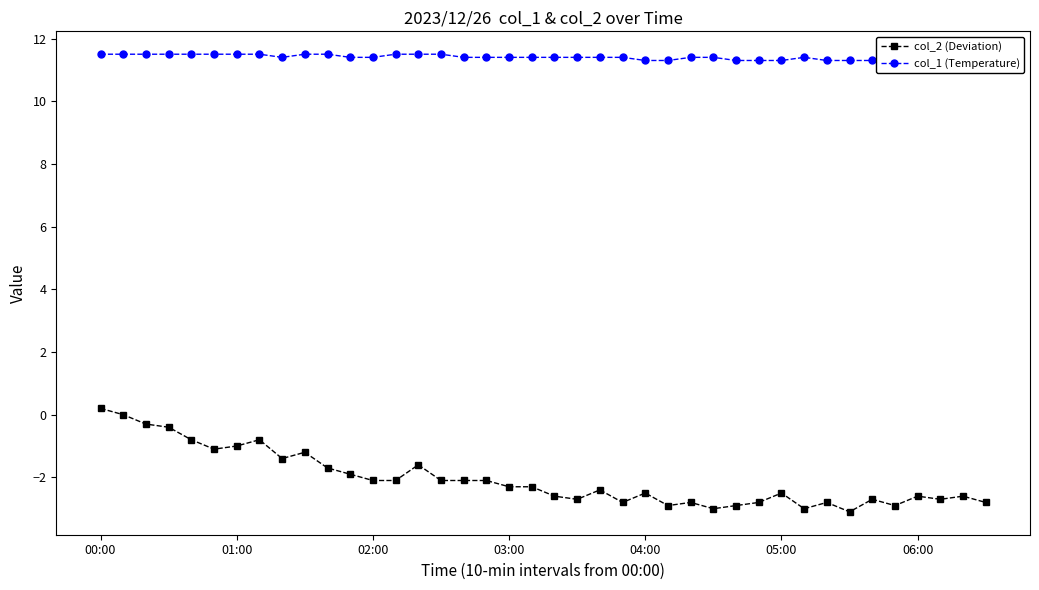

At which category is the sum across all series the highest?

00:00